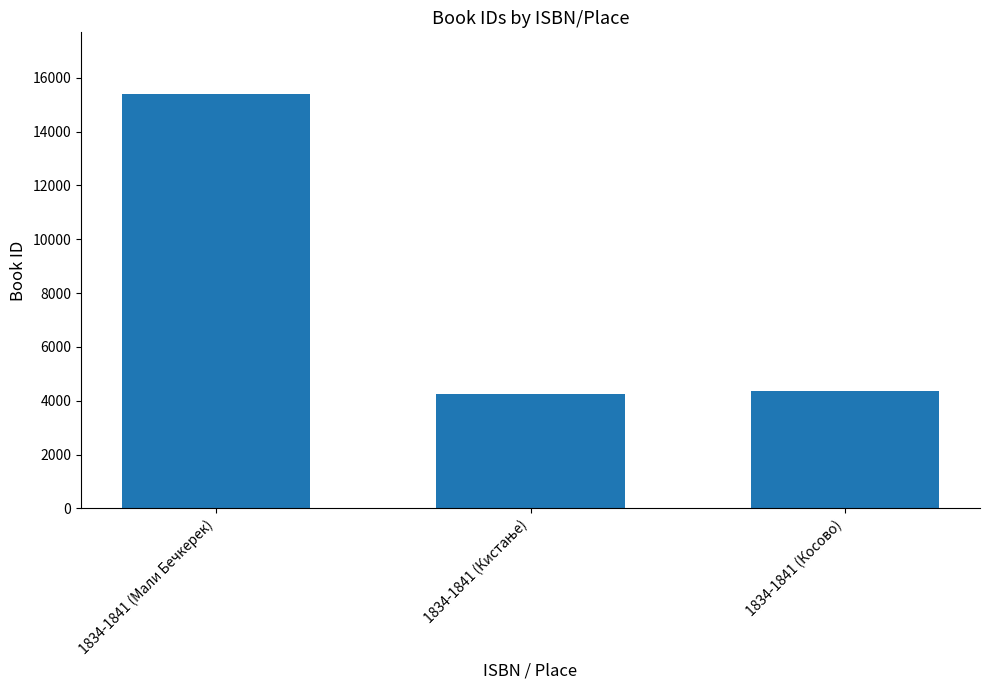

How many categories are shown in the chart?

3